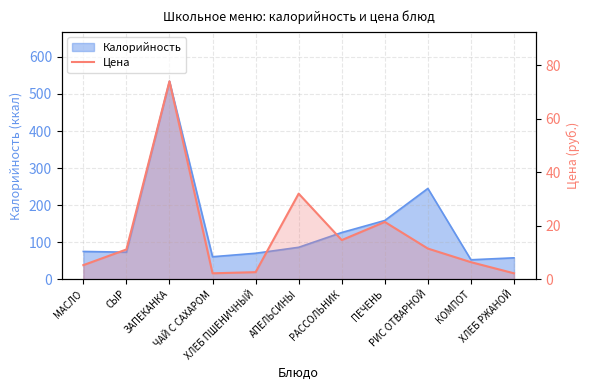

Does the chart have visible grid lines?

Yes